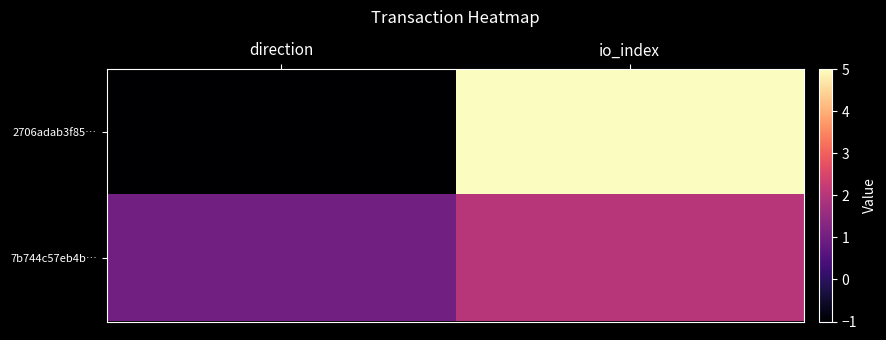

What is the total value across all series at io_index?

7